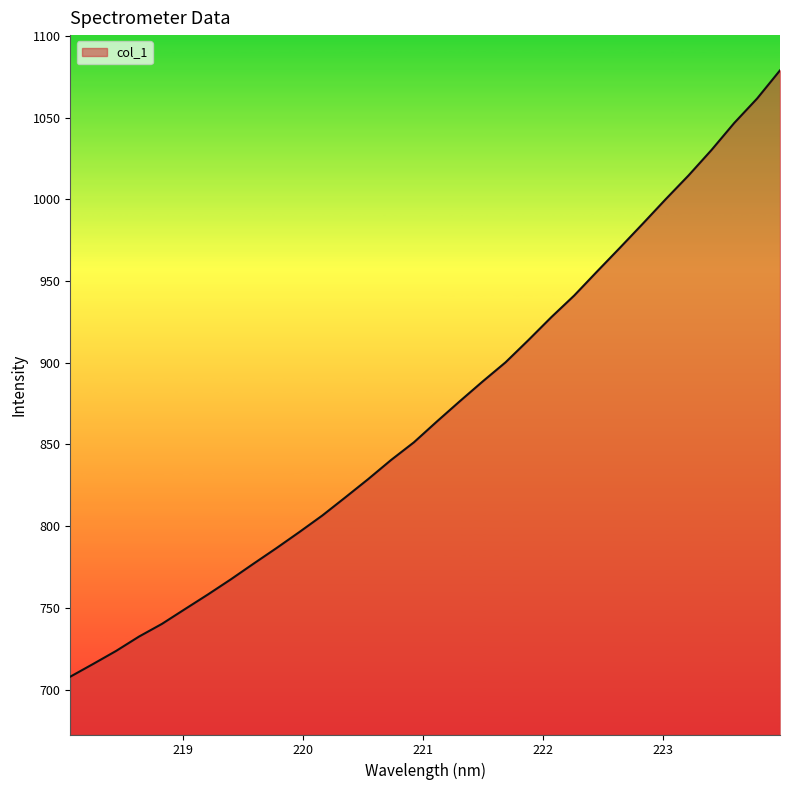

What is the difference between the maximum and minimum values?

371.1